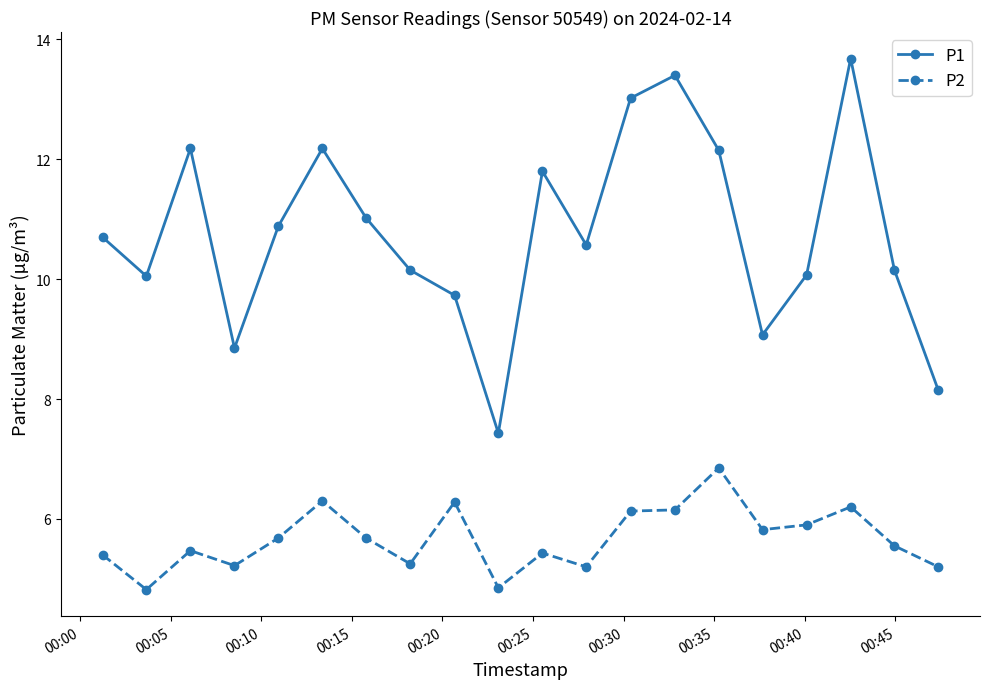

At how many categories does at least one series exceed 8?

19